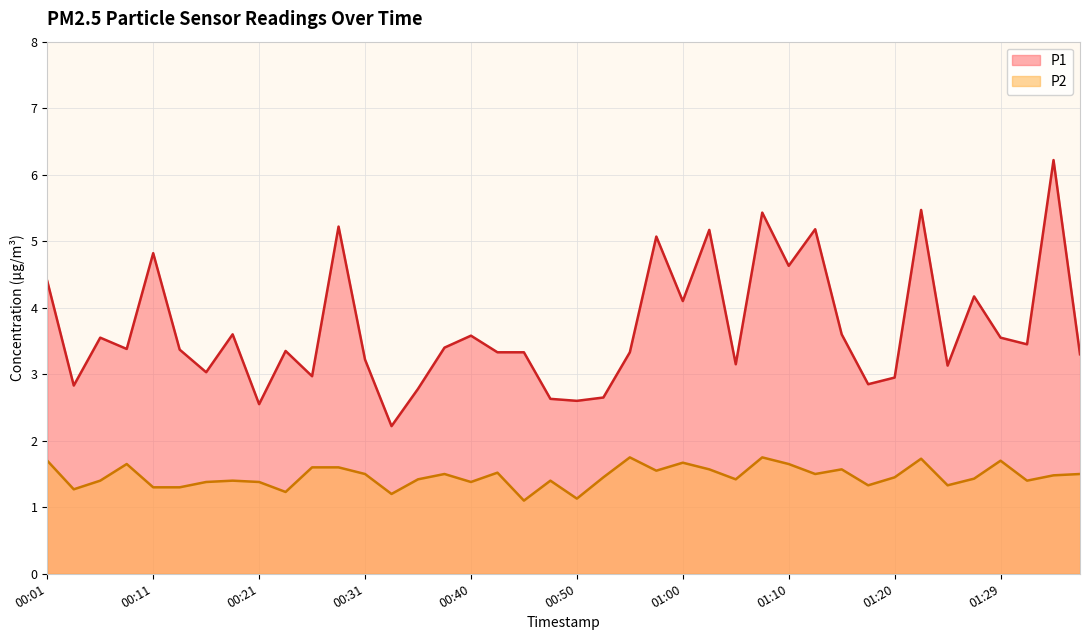

In P1, how many points are lower than both neighbors (excluding endpoints)?

13